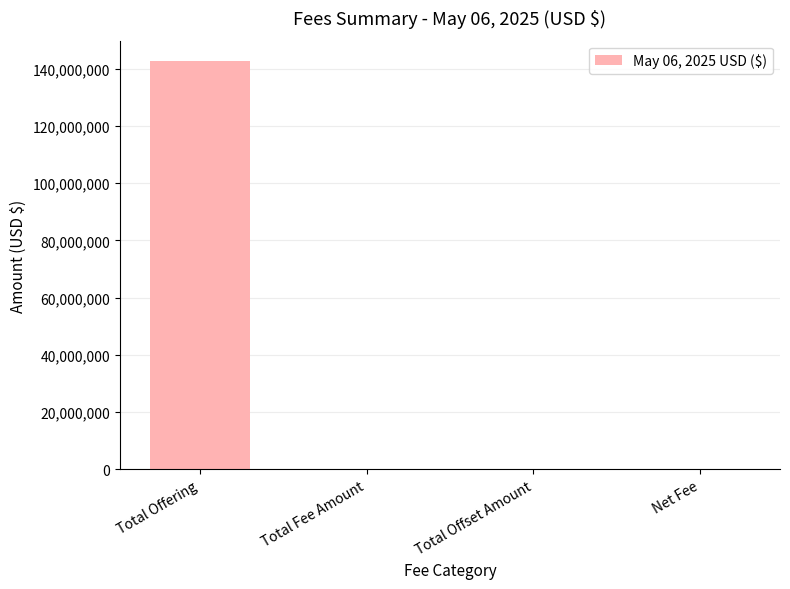

Which has a higher value, Total Offering or Net Fee?

Total Offering